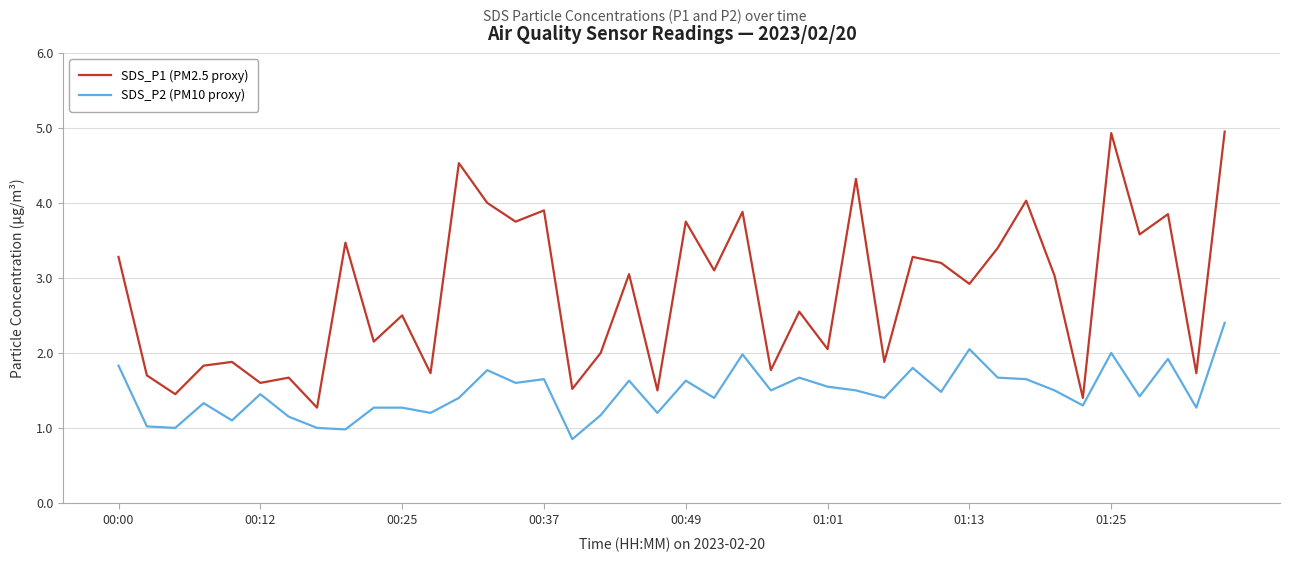

Which series has the widest spread of values?

SDS_P1 (PM2.5 proxy)